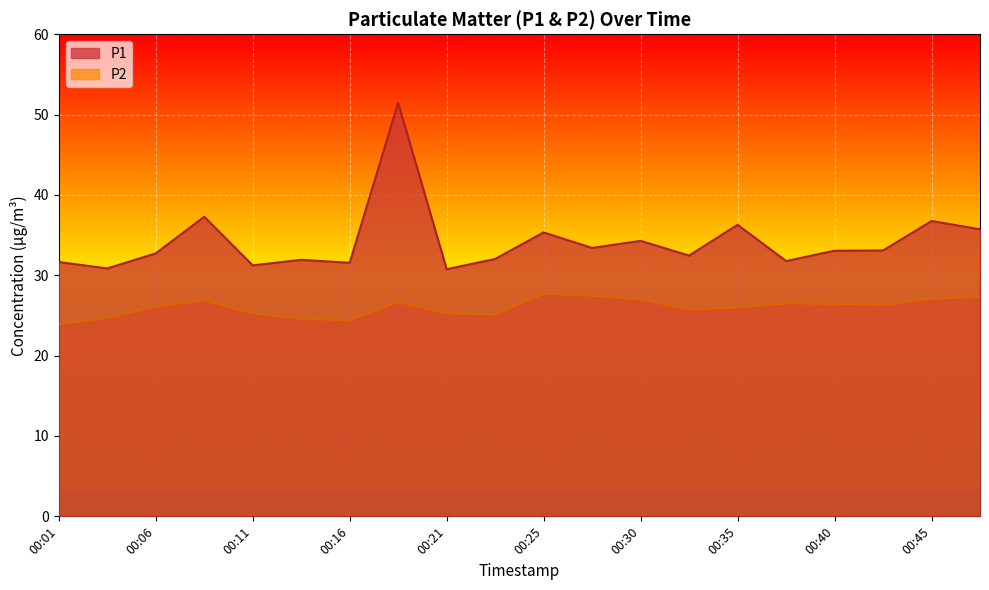

Reading left to right, what are all the values shown in this chart?

P1: 31.6	30.9	32.7	37.3	31.2	31.9	31.6	51.5	30.8	32.0	35.3	33.4	34.3	32.5	36.3	31.8	33.0	33.1	36.8	35.7
P2: 23.9	24.7	26.1	26.9	25.3	24.6	24.4	26.7	25.2	25.1	27.7	27.4	27.0	25.7	26.0	26.5	26.4	26.3	27.1	27.3